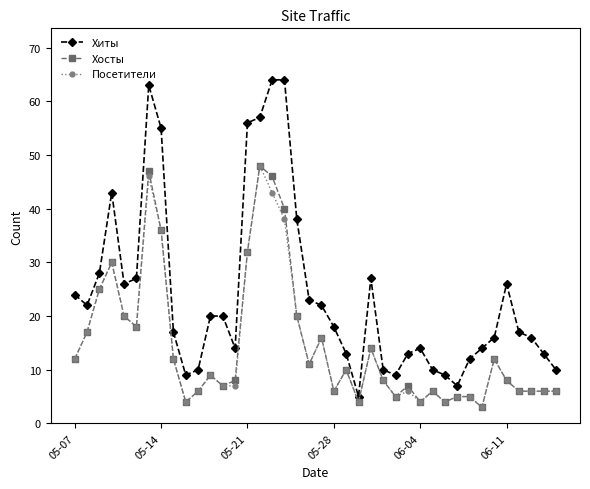

Which series has the largest total across all categories?

Хиты